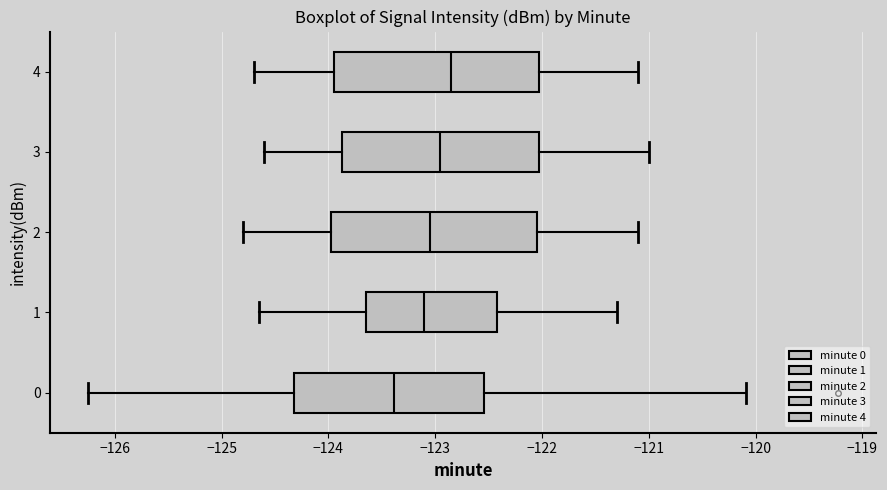

Reading bottom to top, read every box against the x-axis: the position of its median line, the range the box covers, and the ends of its whiskers. The values are not printed on the chart, so give them approximately, as read against the axis.

0: median -123.4, box -124.3 to -122.5, whiskers -126.3 to -120.1
1: median -123.1, box -123.6 to -122.4, whiskers -124.7 to -121.3
2: median -123.0, box -124.0 to -122.0, whiskers -124.8 to -121.1
3: median -122.9, box -123.9 to -122.0, whiskers -124.6 to -121.0
4: median -122.8, box -123.9 to -122.0, whiskers -124.7 to -121.1